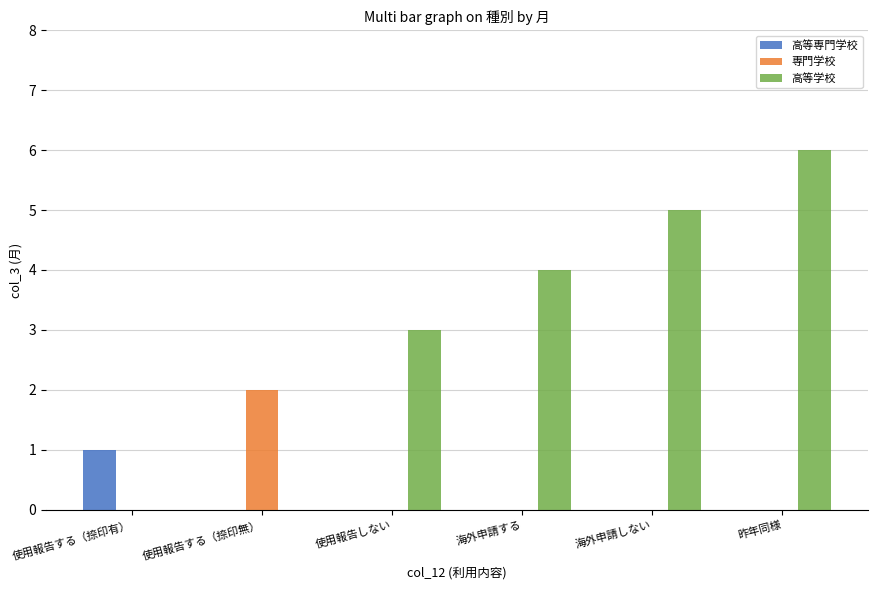

Between 使用報告する（捺印無） and 使用報告しない, which series saw the biggest shift?

高等学校